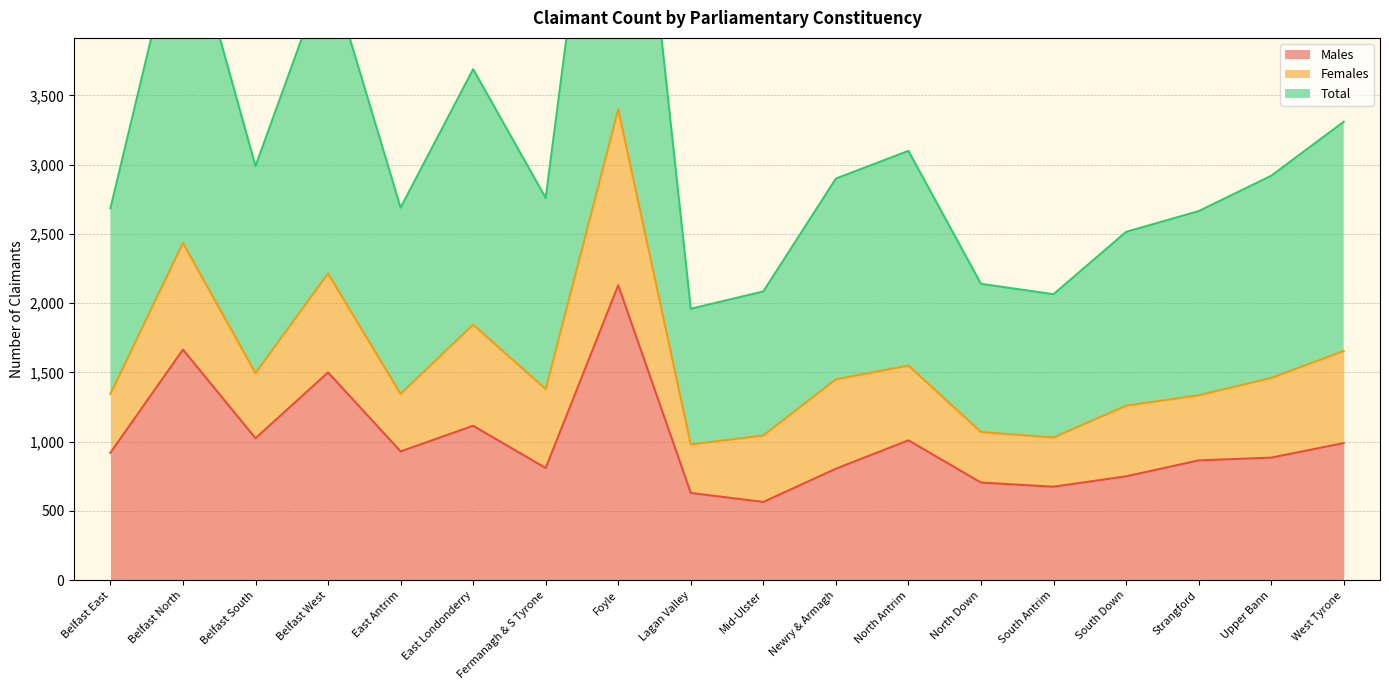

In Total, how many points are higher than both neighbors (excluding endpoints)?

5